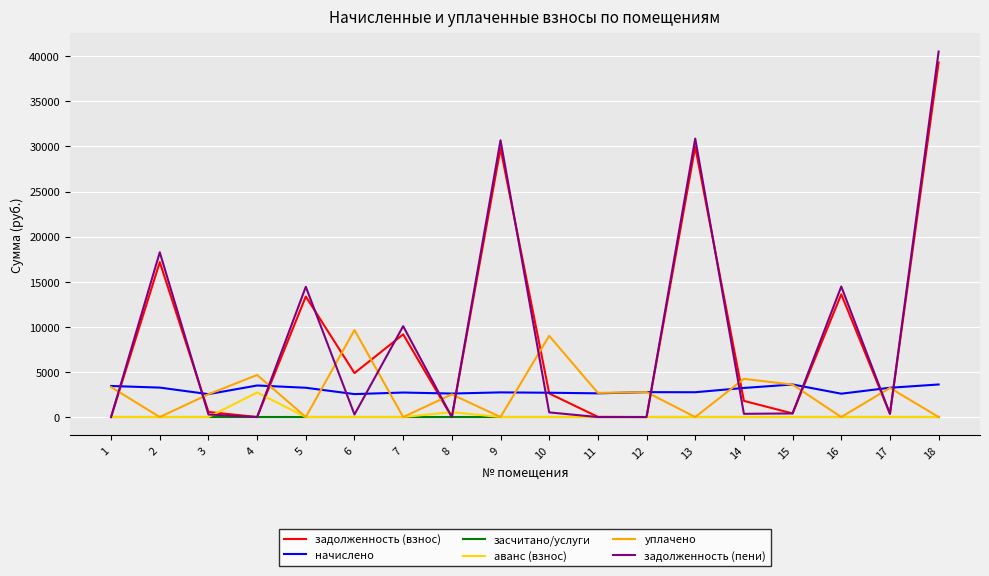

The задолженность (пени) series shows 18264.4 at 2. True or false?

True